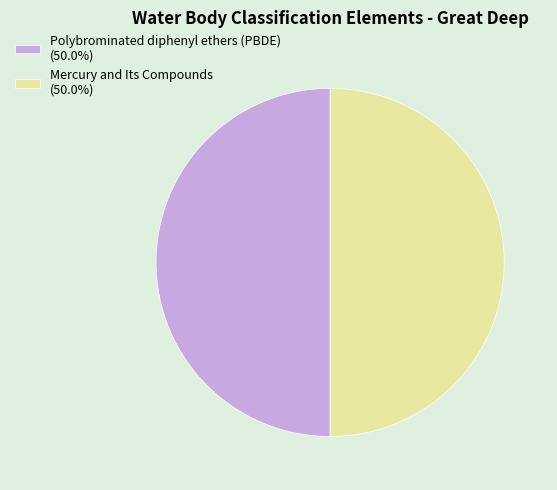

Combined, do Polybrominated diphenyl ethers (PBDE) (50.0%) and Mercury and Its Compounds (50.0%) account for over 50%?

Yes